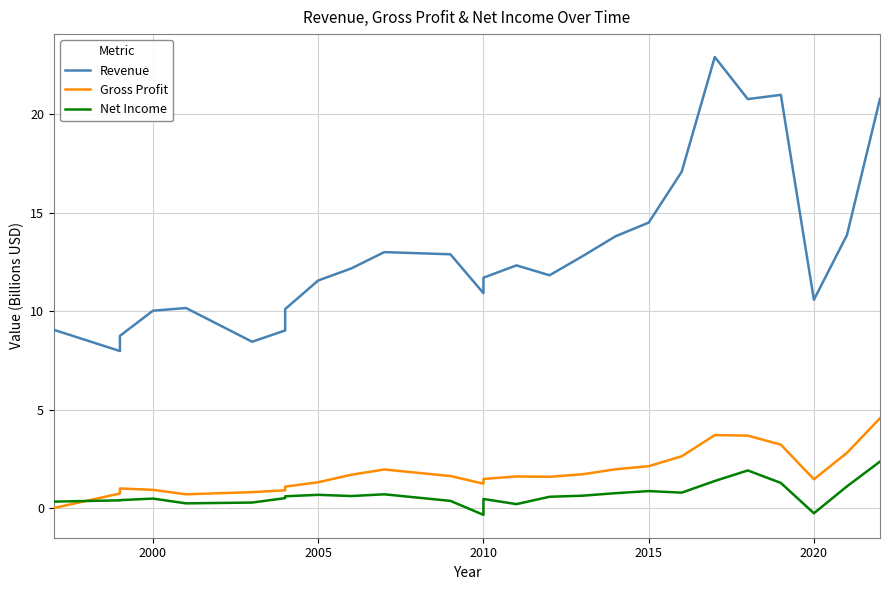

How many values in the Net Income series exceed 0?

24